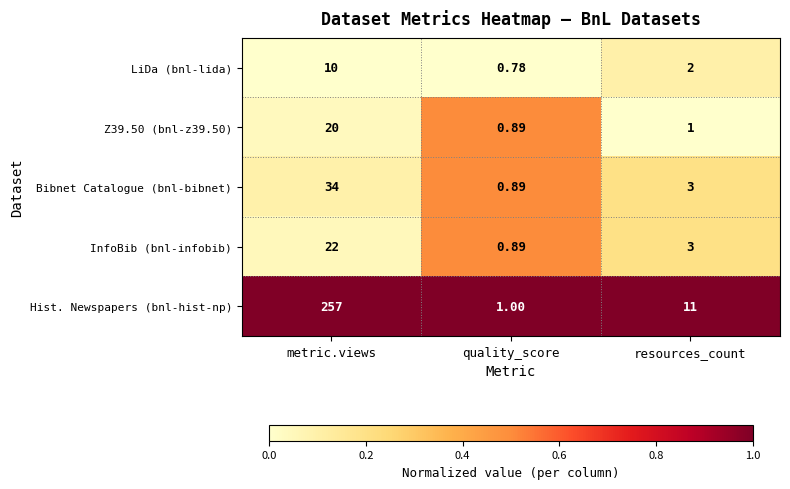

What is the spread (max minus min) of values at resources_count?

10.0